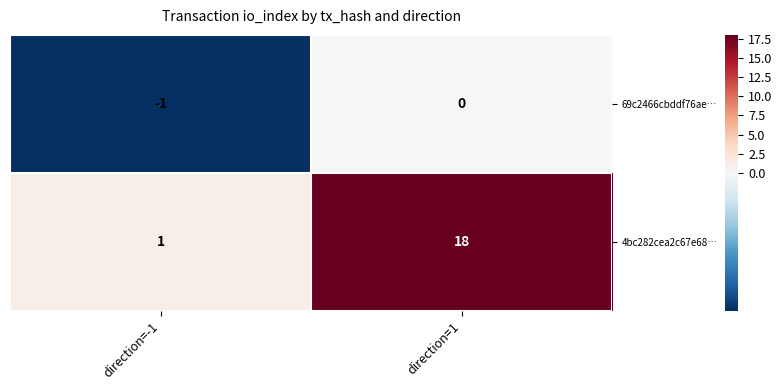

What is the sum of the 4bc282cea2c67e68… values at direction=-1 and direction=1?

19